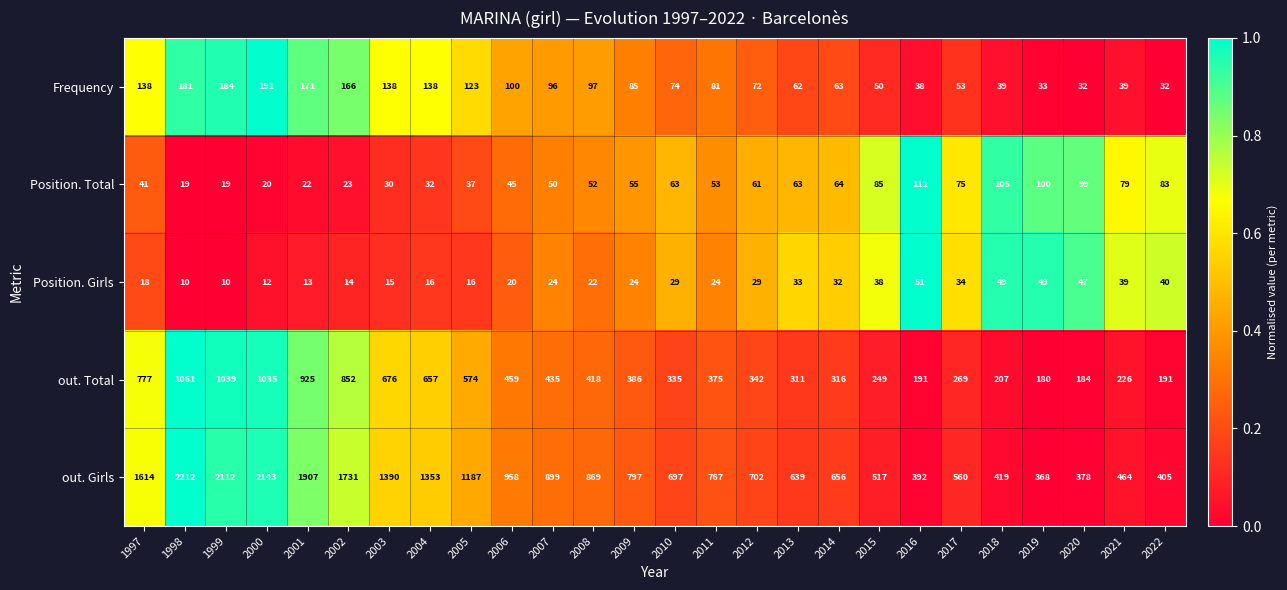

What is the highest value of the Position. Total series?

111